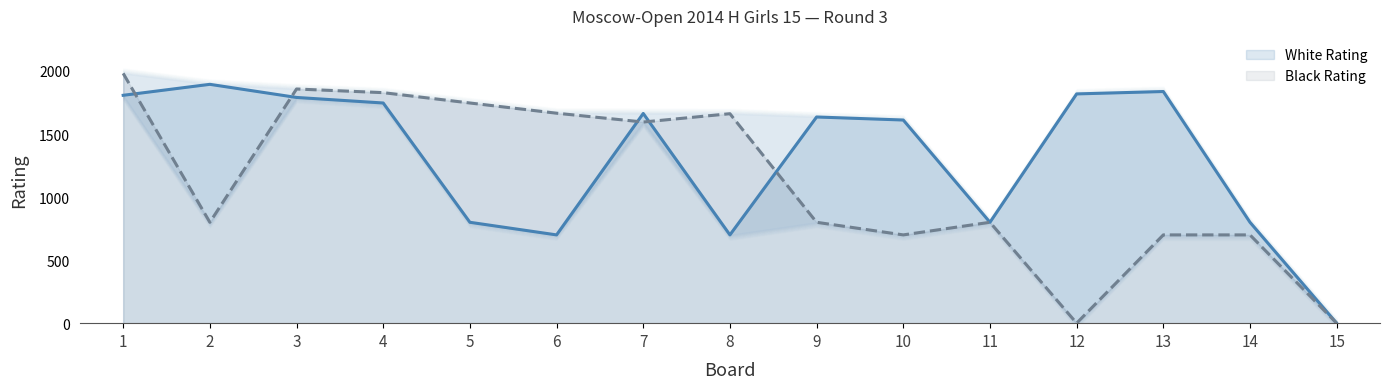

The value of Black Rating at 6 is 2837. True or false?

False